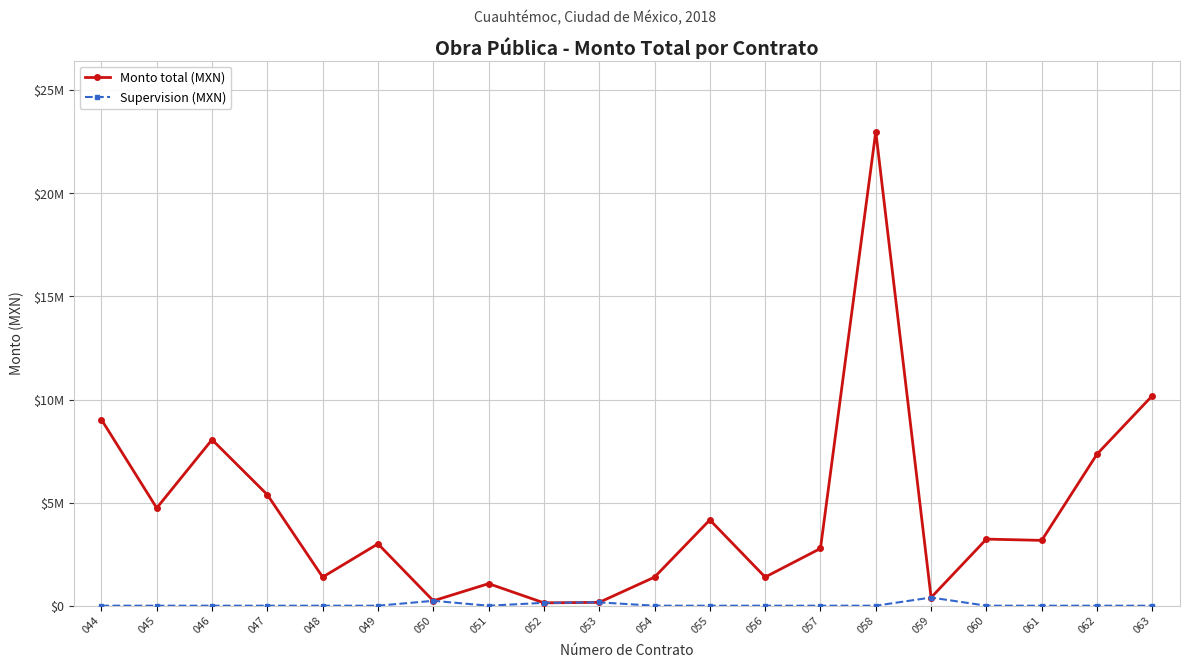

What is the greatest value displayed?

22990936.7